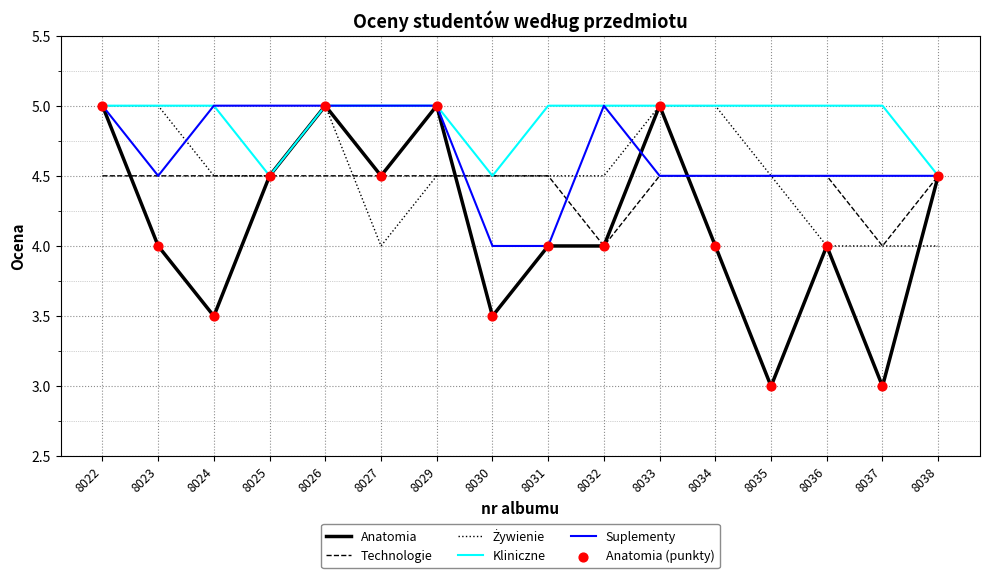

At how many categories does at least one series exceed 4?

16